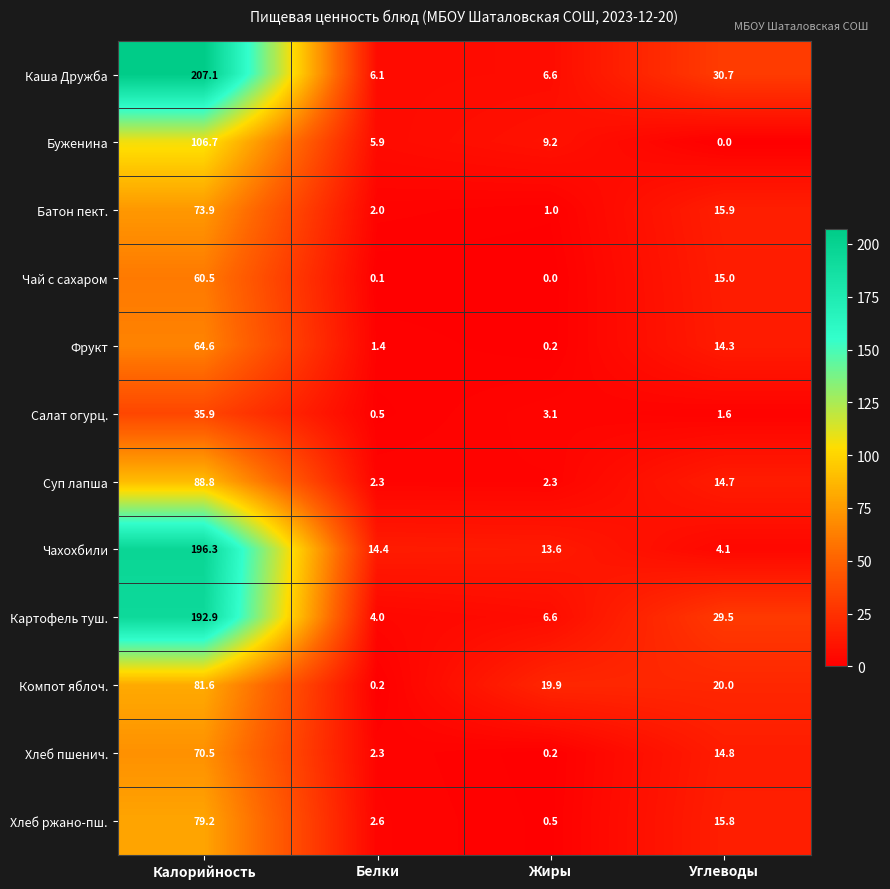

True or false: Компот яблоч. has a value of 31.0 at Жиры.

False